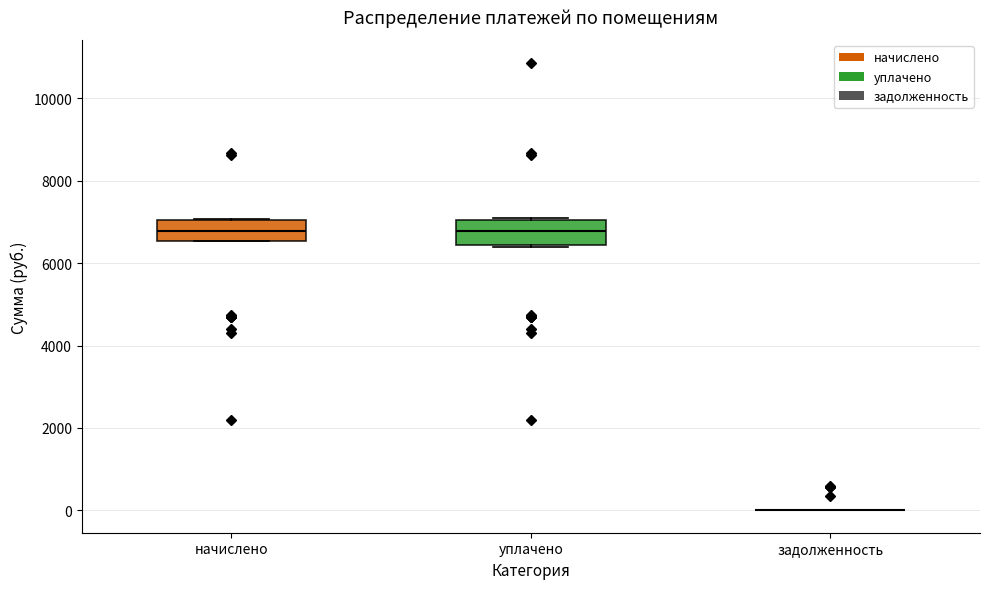

Reading left to right, read every box against the y-axis: the position of its median line, the range the box covers, and the ends of its whiskers. The values are not printed on the chart, so give them approximately, as read against the axis.

начислено: median 6800, box 6600 to 7000, whiskers 6600 to 7000
уплачено: median 6800, box 6400 to 7000, whiskers 6400 to 7000
задолженность: box collapsed to a line at 0, whiskers 0 to 0